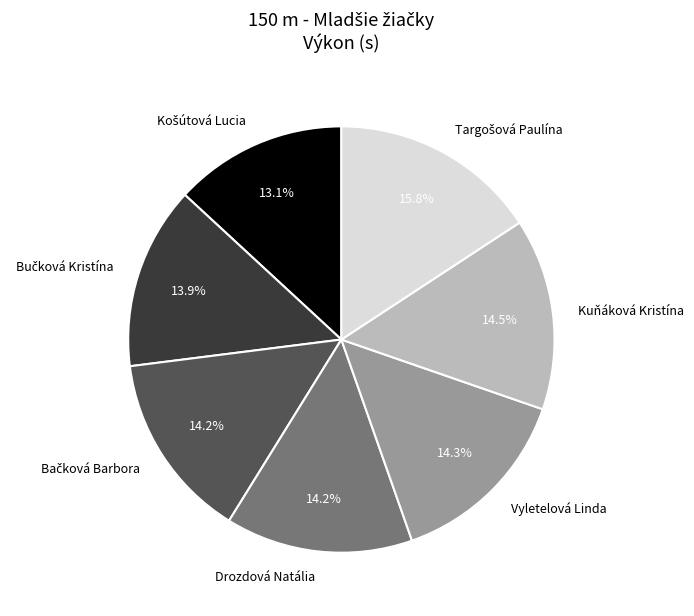

Is the sum of Vyletelová Linda and Kuňáková Kristína greater than half?

No